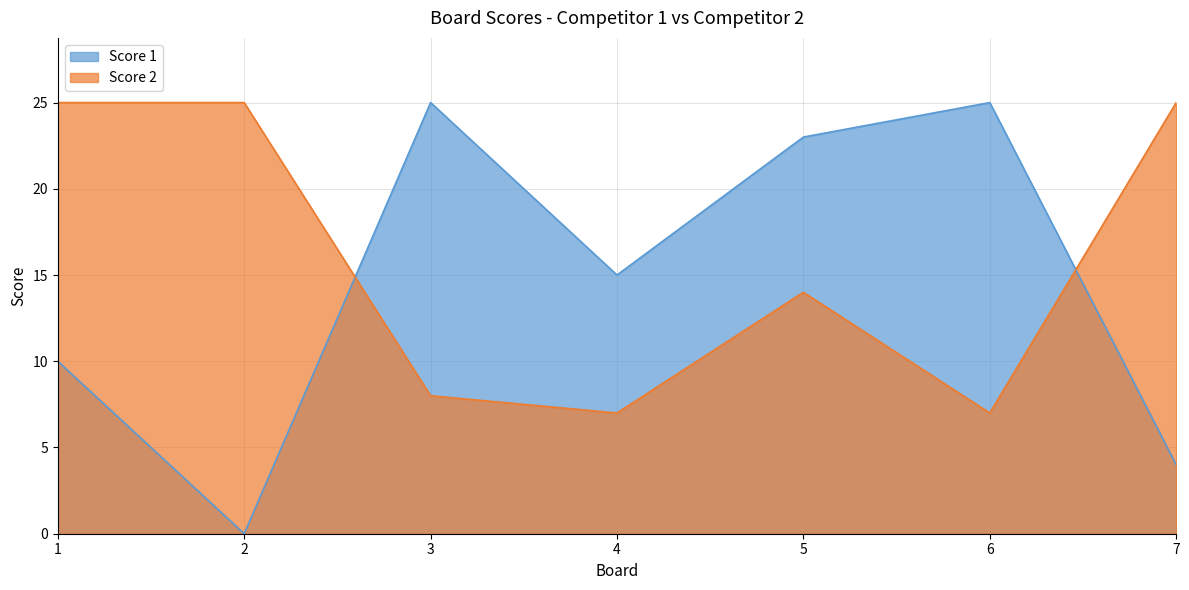

What is the sum of the Score 2 values at 5 and 6?

21